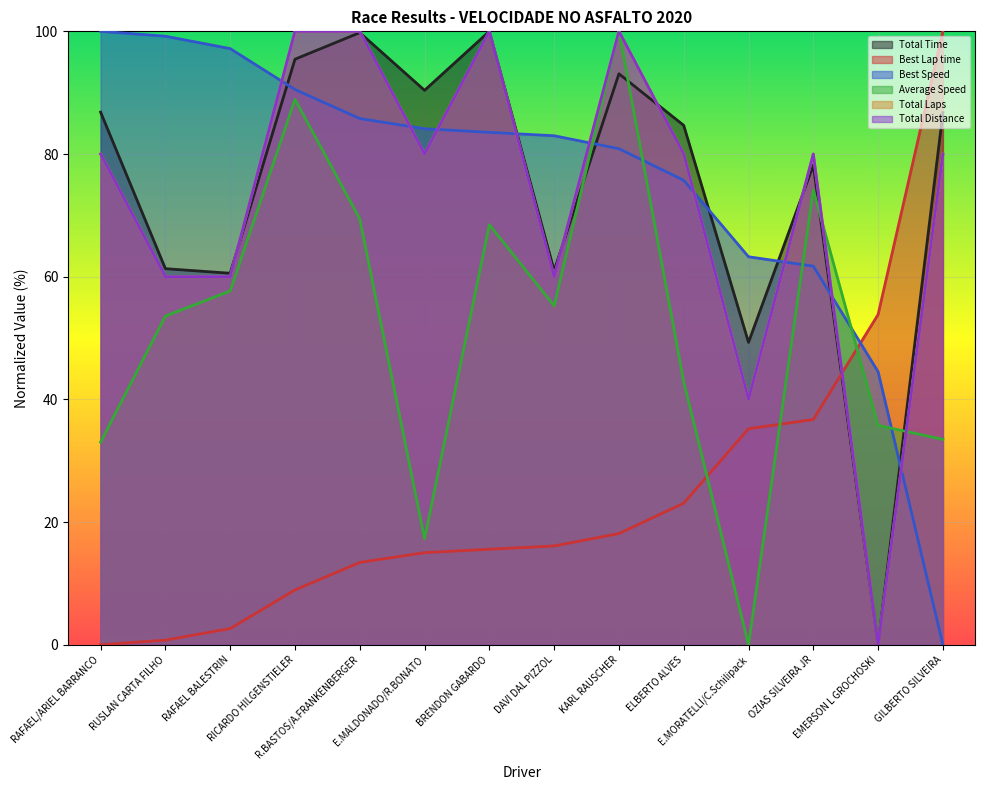

Rank the series by their maximum value, from highest to lowest.

Total Time, Best Lap time, Best Speed, Average Speed, Total Laps, Total Distance